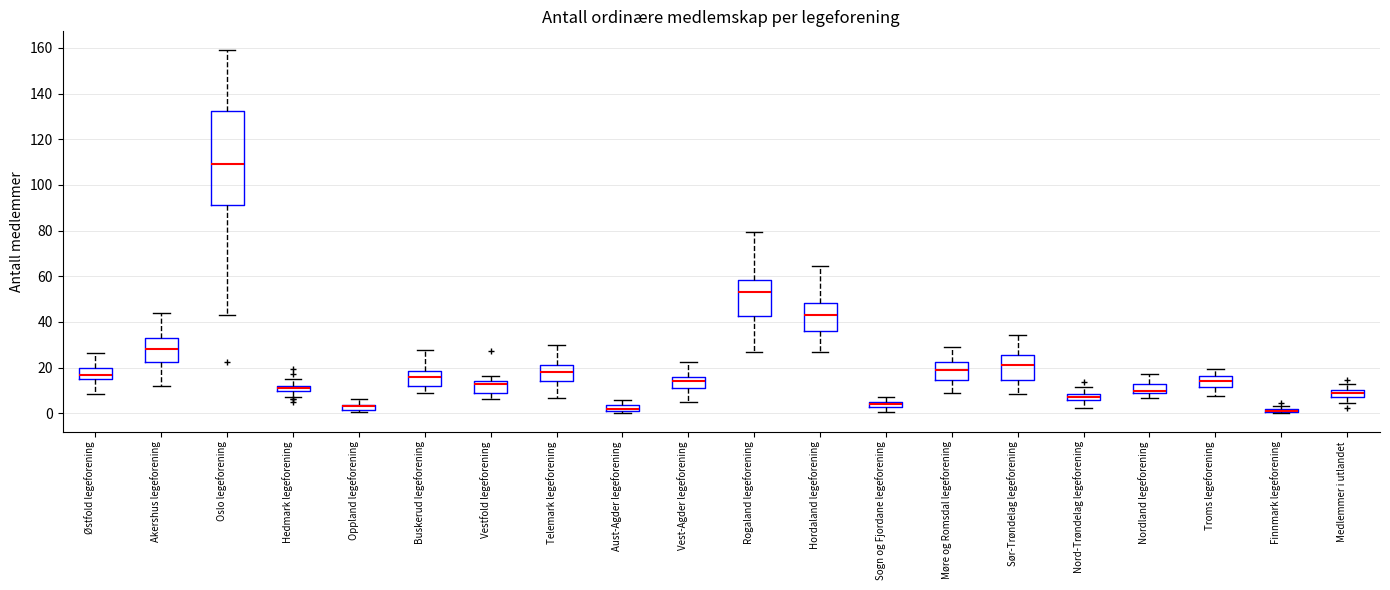

Comparing the boxes themselves (not the whiskers), which one is the tallest?

Oslo legeforening